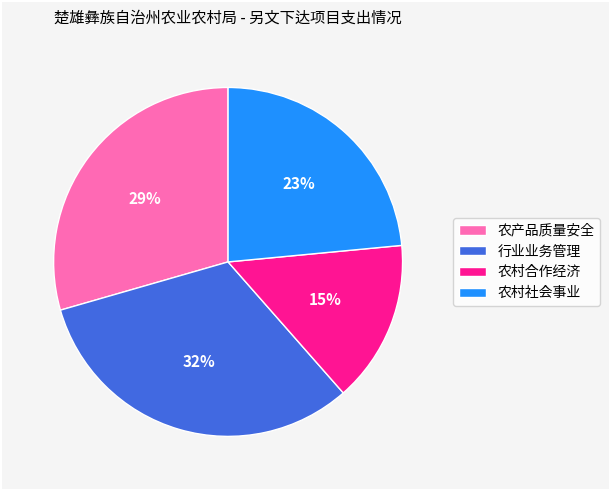

Is the sum of 行业业务管理 and 农产品质量安全 greater than half?

Yes